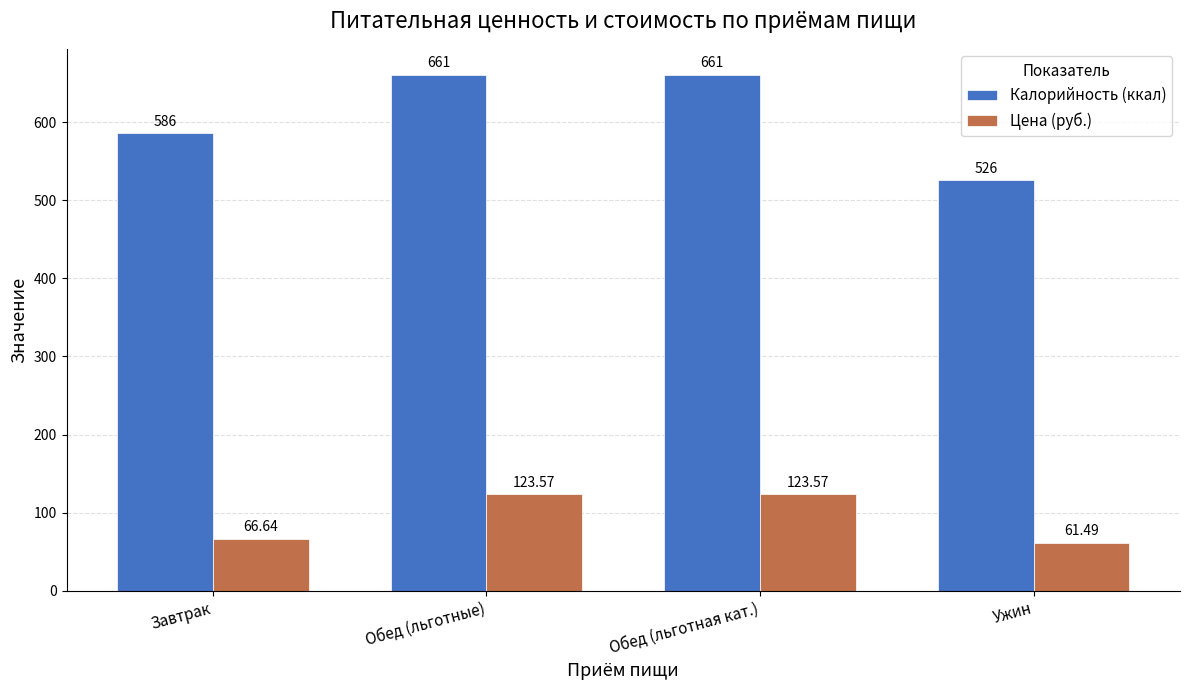

How many bars are there in each group?

2